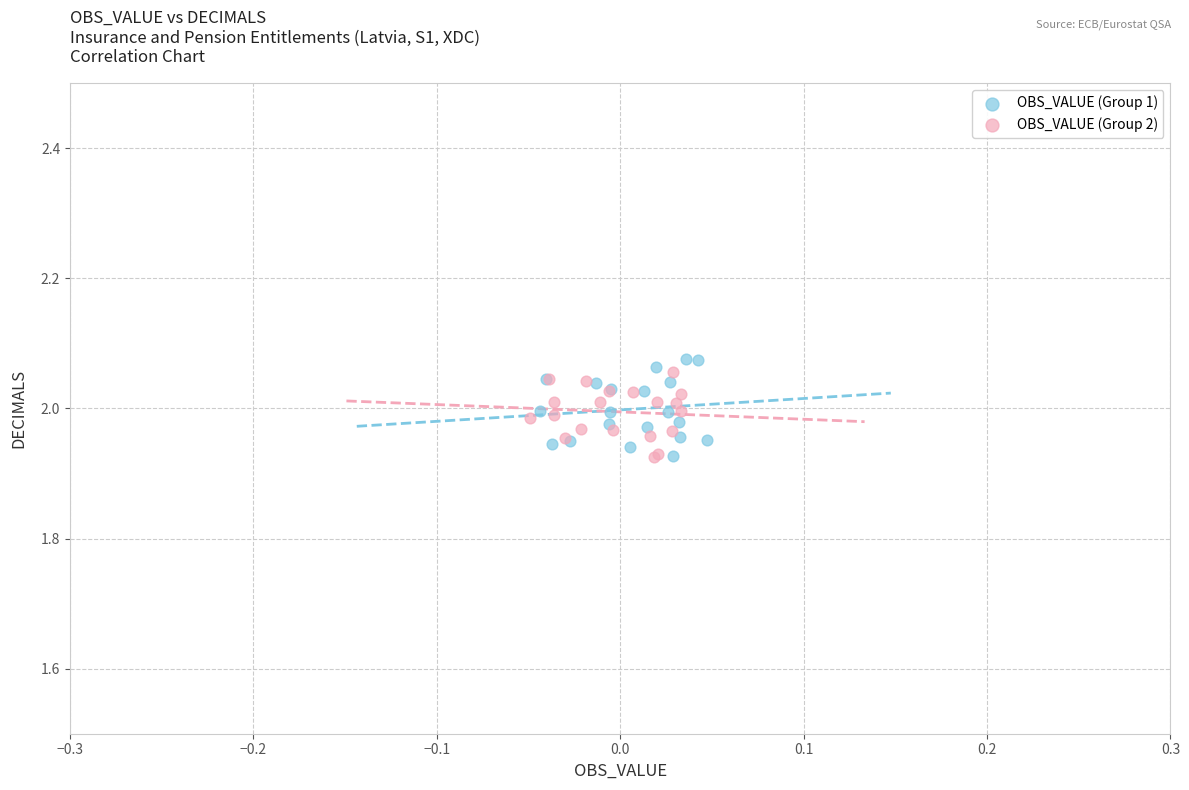

Which series has the largest Y range (max minus min)?

OBS_VALUE (Group 1)